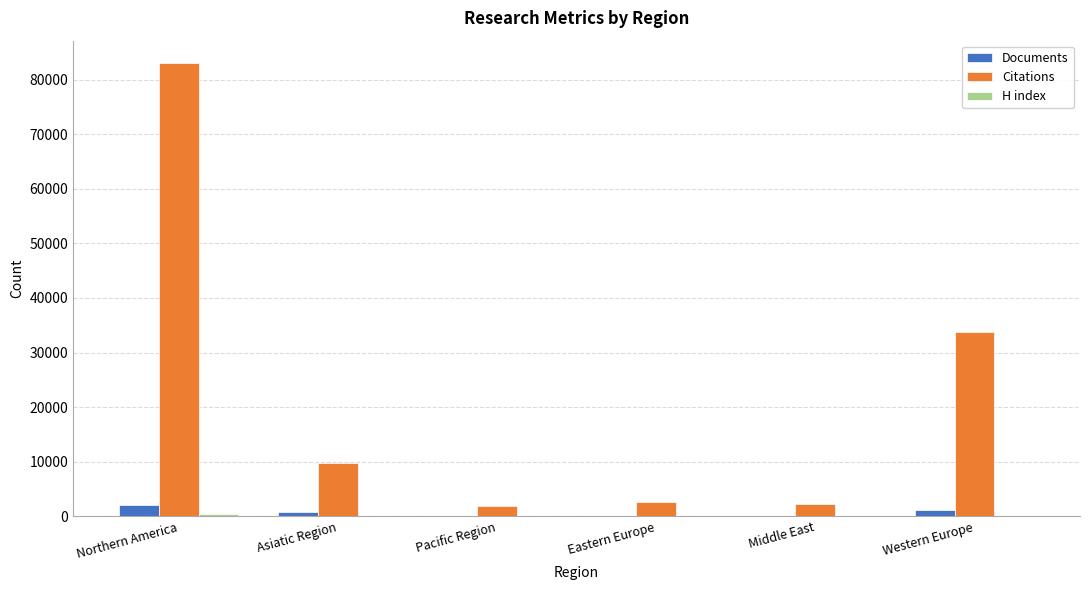

What is the maximum value for Citations?

83006